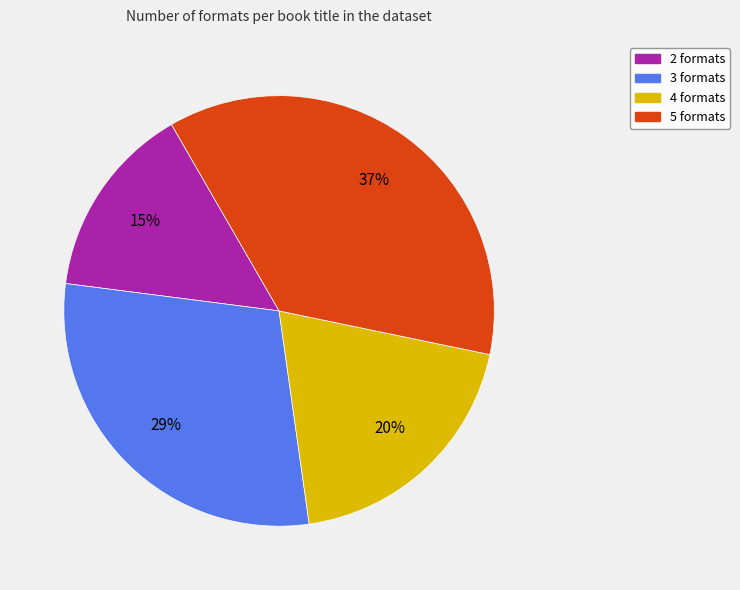

Does any single category account for the majority?

No